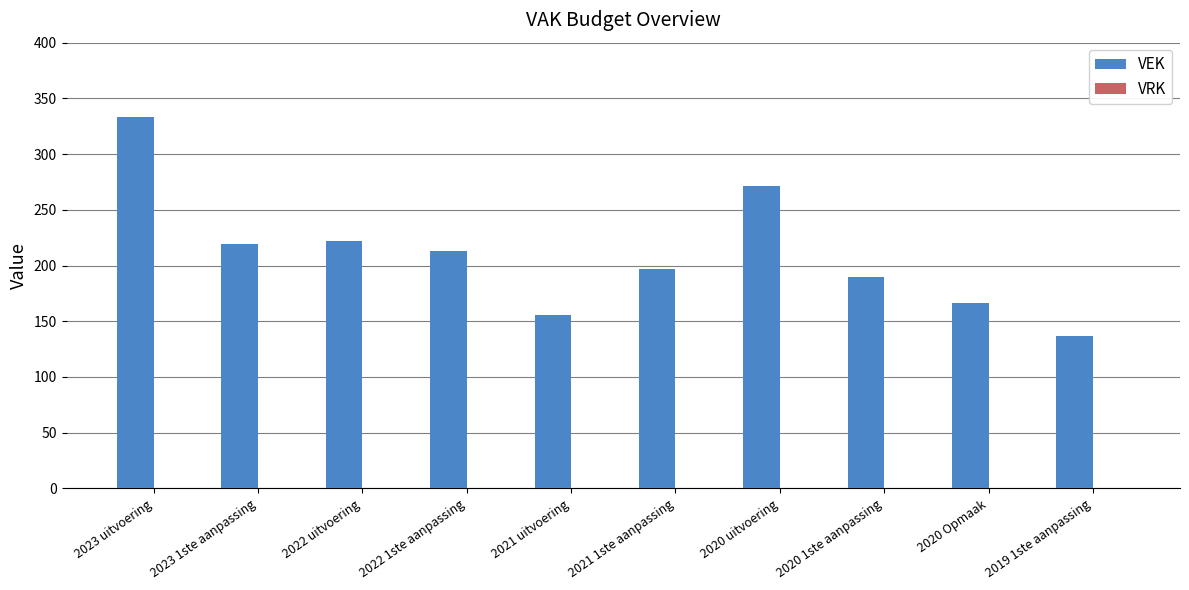

What is the label of the 6th bar from the left?

2021 1ste aanpassing